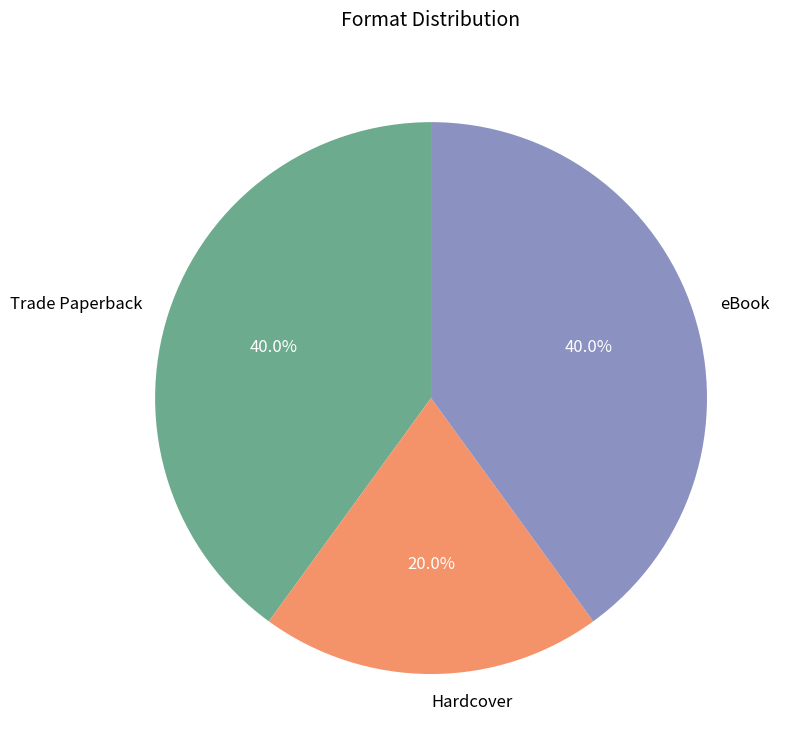

To the nearest percent, what percentage of the pie is Trade Paperback?

40%